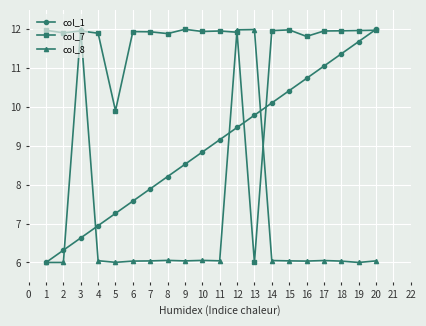

What is the value of the col_1 point at the 10th from the left?

8.8